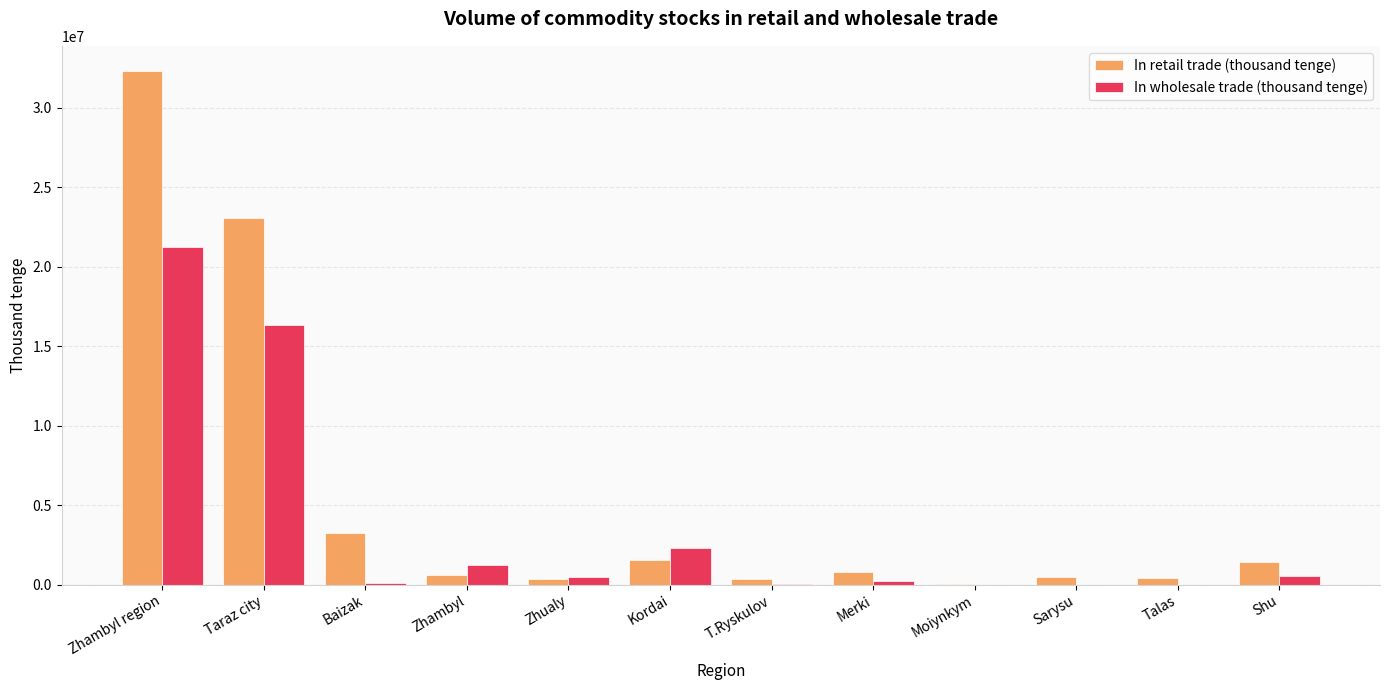

What are all the series names shown in the legend?

In retail trade (thousand tenge), In wholesale trade (thousand tenge)